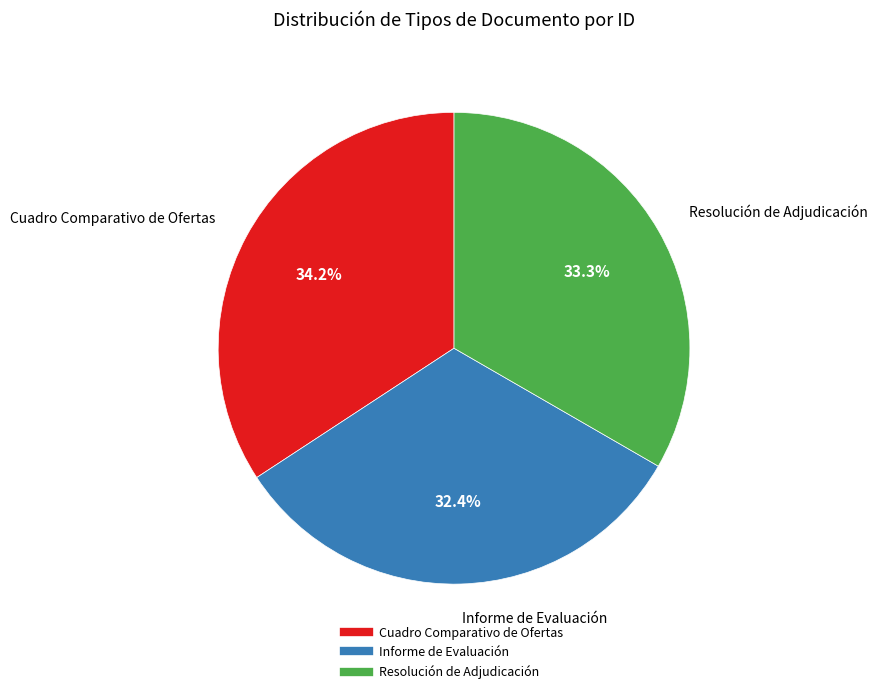

Approximately how many times larger is the value at Resolución de Adjudicación compared to Cuadro Comparativo de Ofertas?

1.0